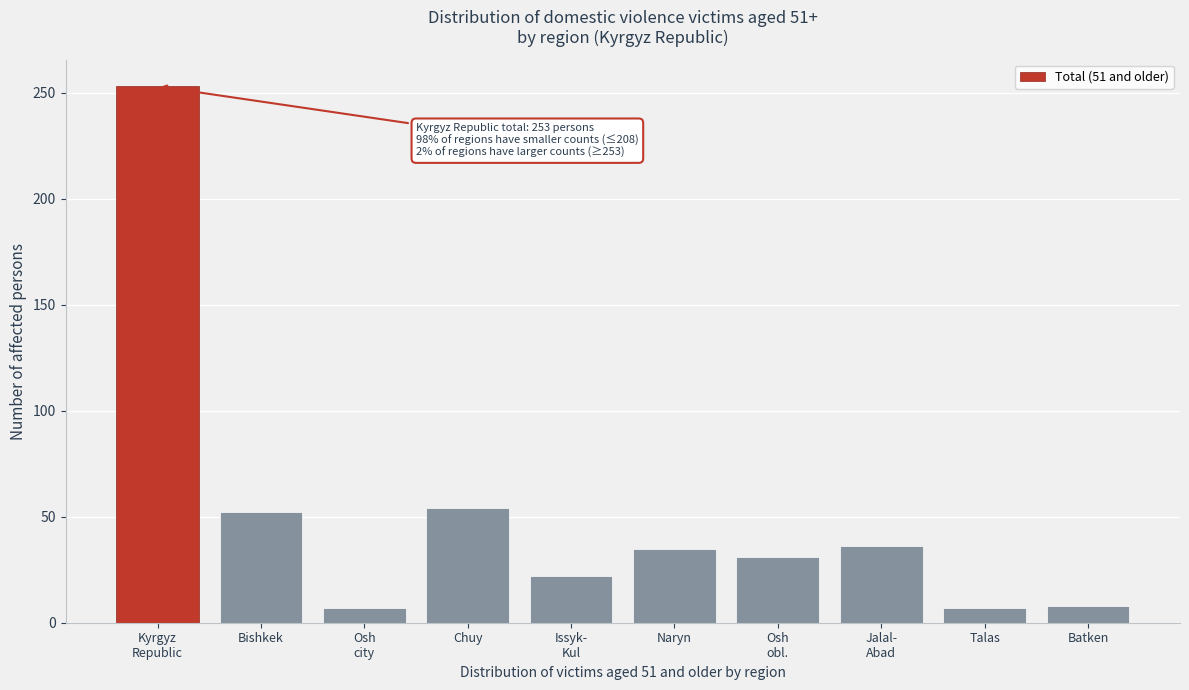

The chart shows a value of 7 at Talas. True or false?

True